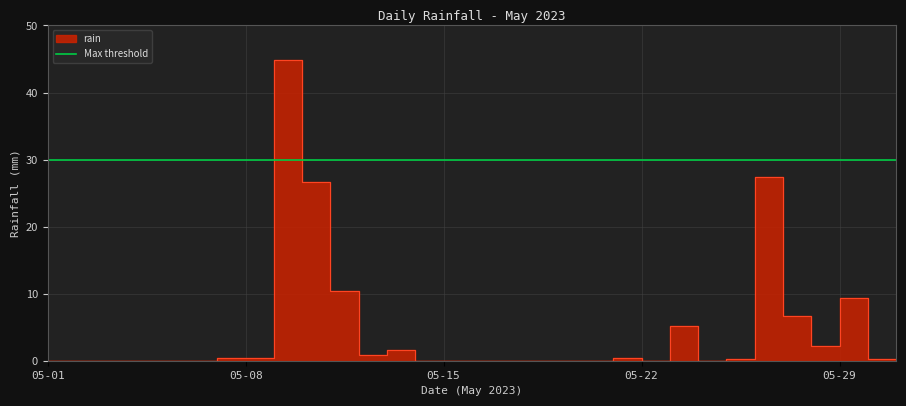

How many interior local peaks (higher than both neighbors) does the data have?

6